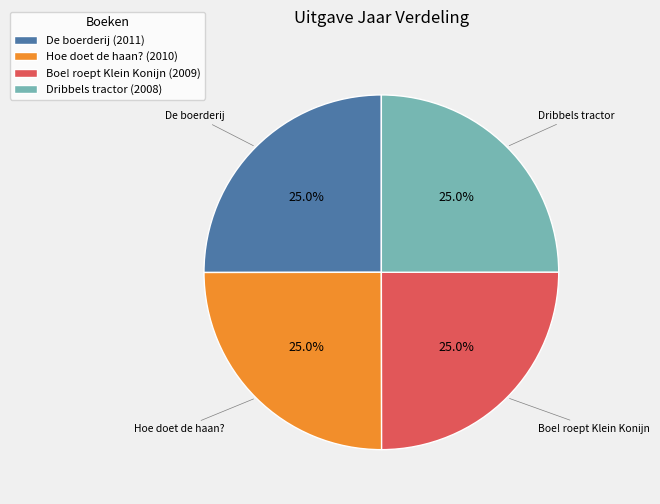

To the nearest percent, what percentage of the pie is De boerderij?

25%